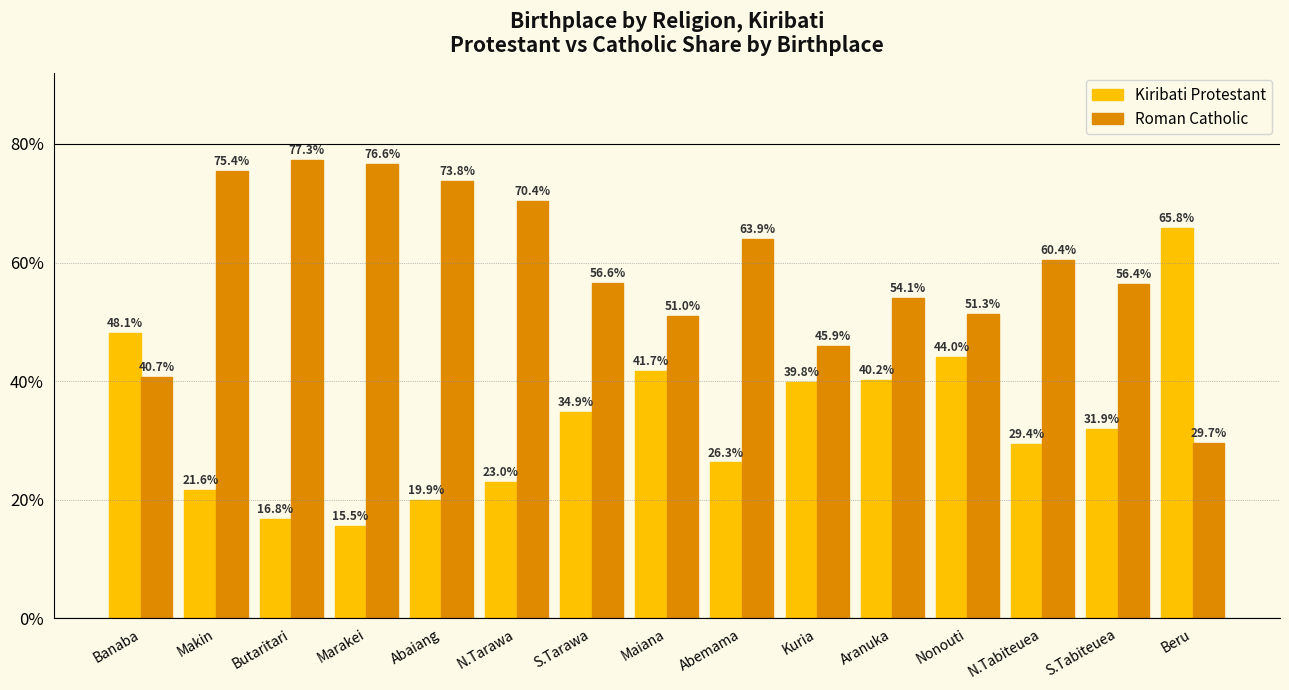

Which label corresponds to the largest value in the chart?

Butaritari